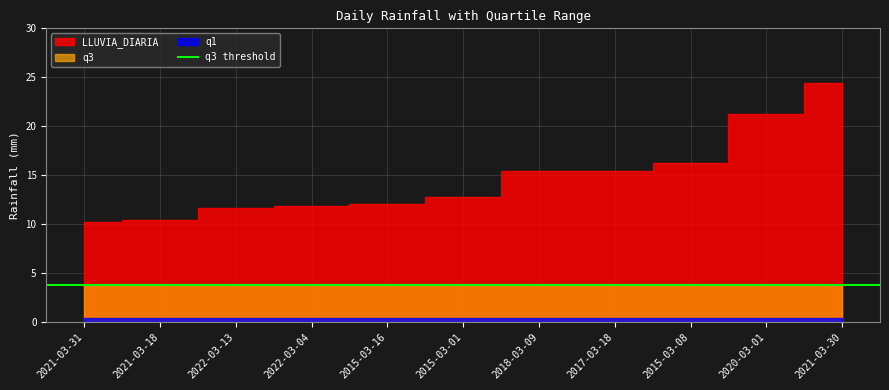

What is the average value of the q3 series?

3.8